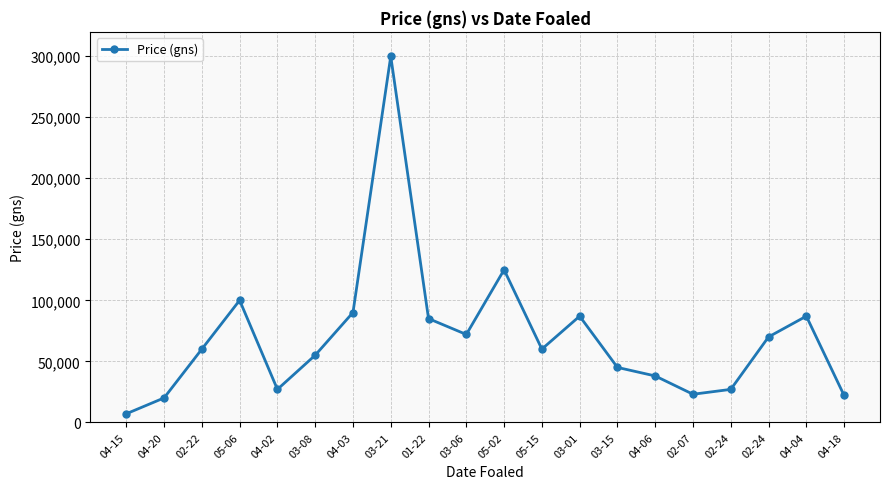

What is the label of the 14th point from the left?

03-15